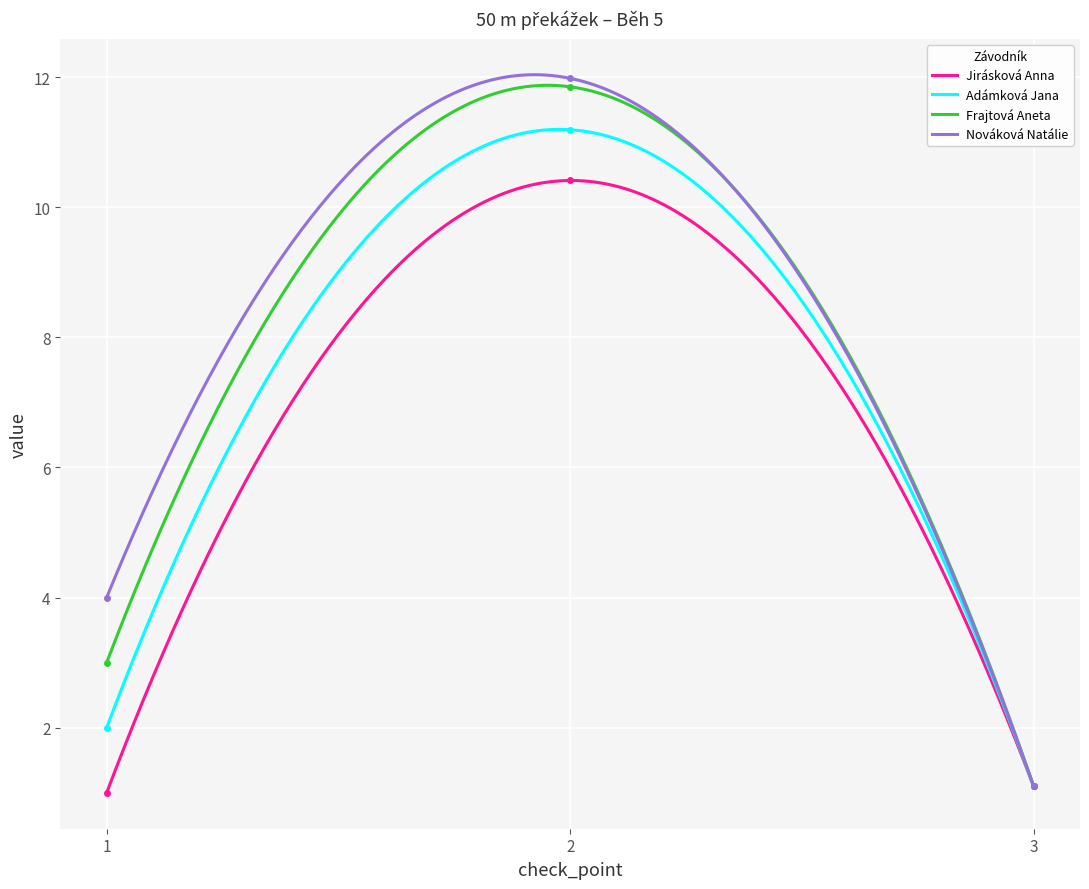

What is the approximate value of Nováková Natálie at 1?

4.0